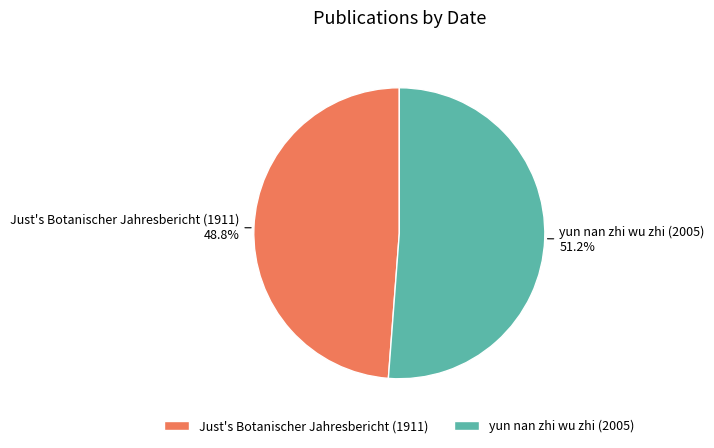

What portion of the pie excludes Just's Botanischer Jahresbericht (1911)?

51.2%